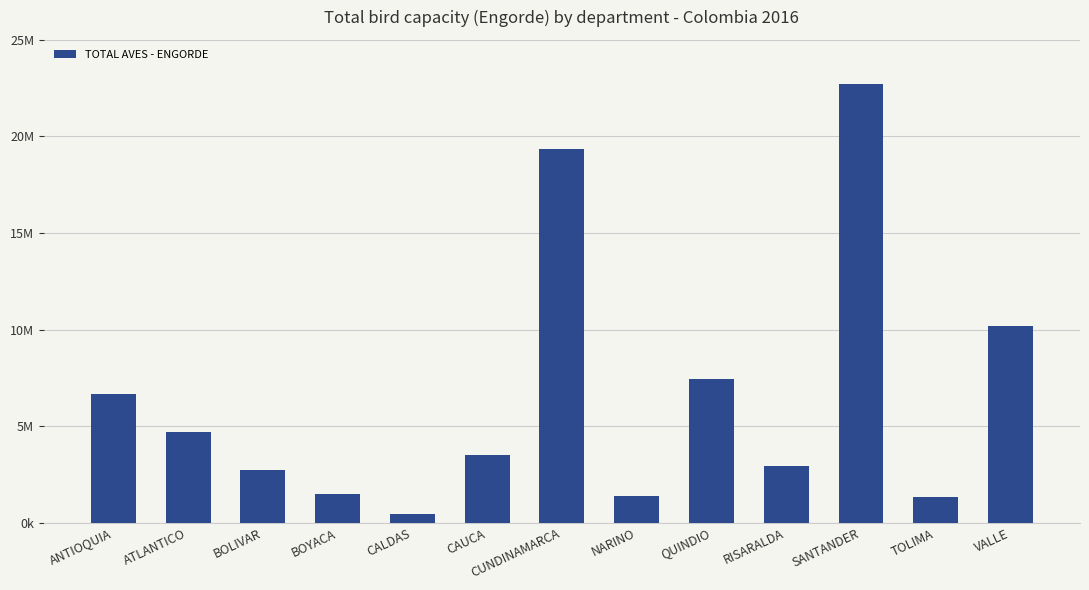

What is the change in value from CALDAS to SANTANDER?

+22535504